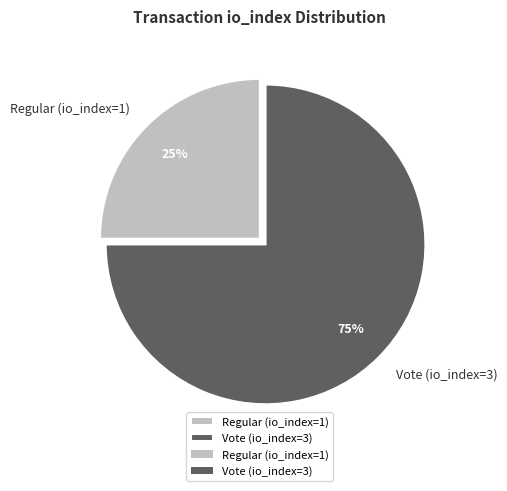

To the nearest percent, what percentage of the pie is Vote (io_index=3)?

75%